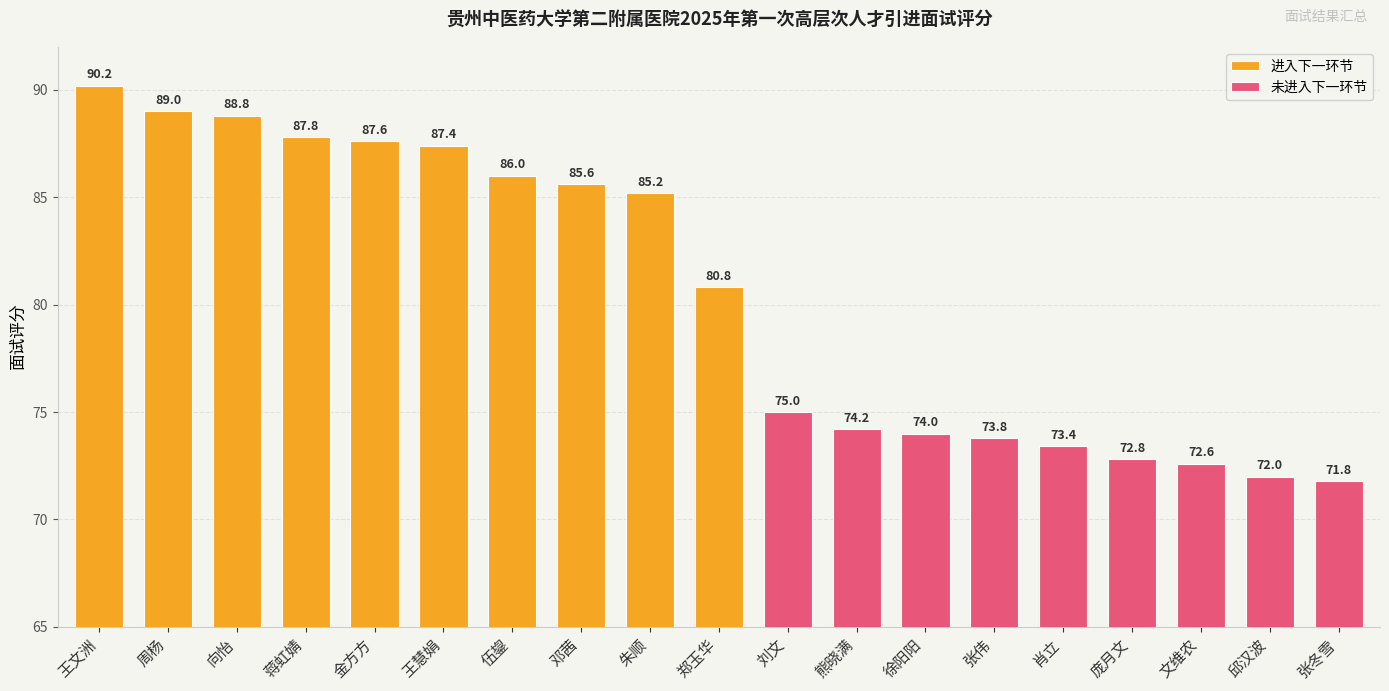

The chart shows a value of 85.6 at 邓茜. True or false?

True